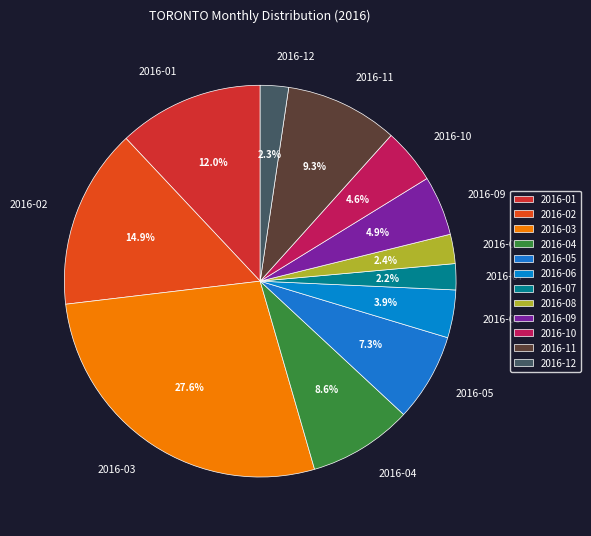

To the nearest percent, what is the difference between the 2016-01 and 2016-12 slice percentages?

10%